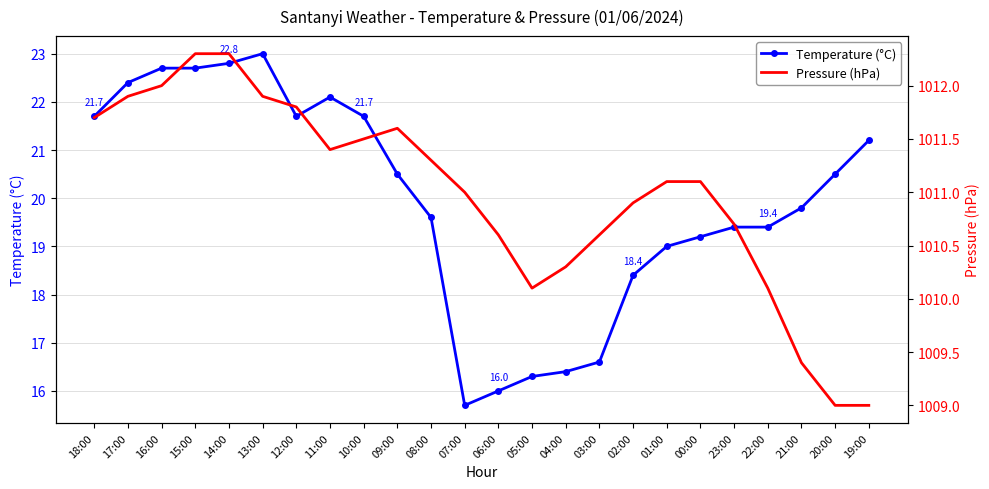

Which series has the largest range (max minus min)?

Temperature (°C)